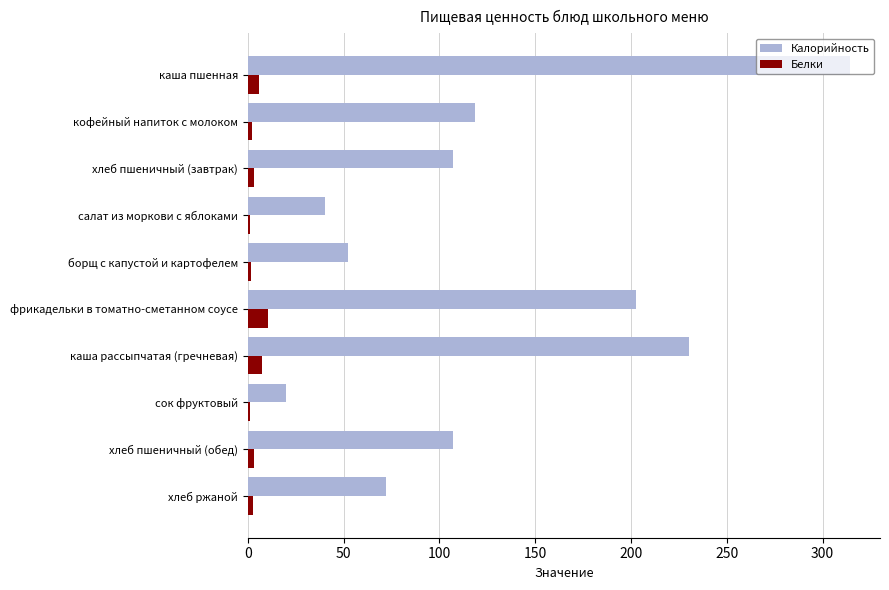

Between каша пшенная and сок фруктовый, which series saw the biggest shift?

Калорийность